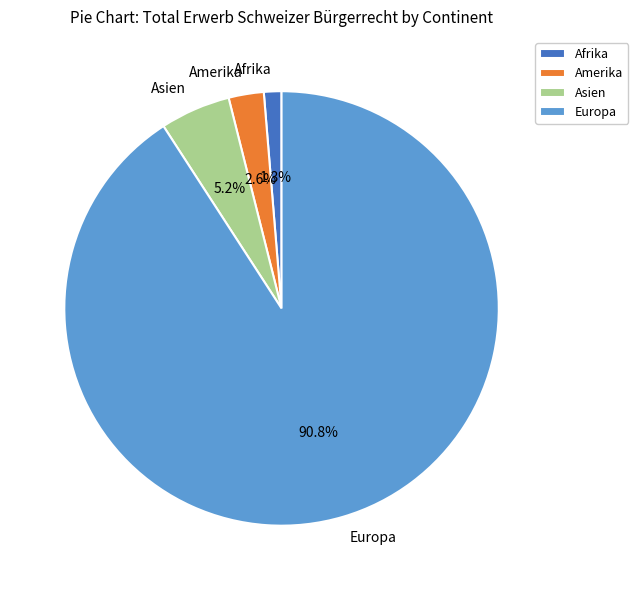

Count the number of slices in the pie.

4